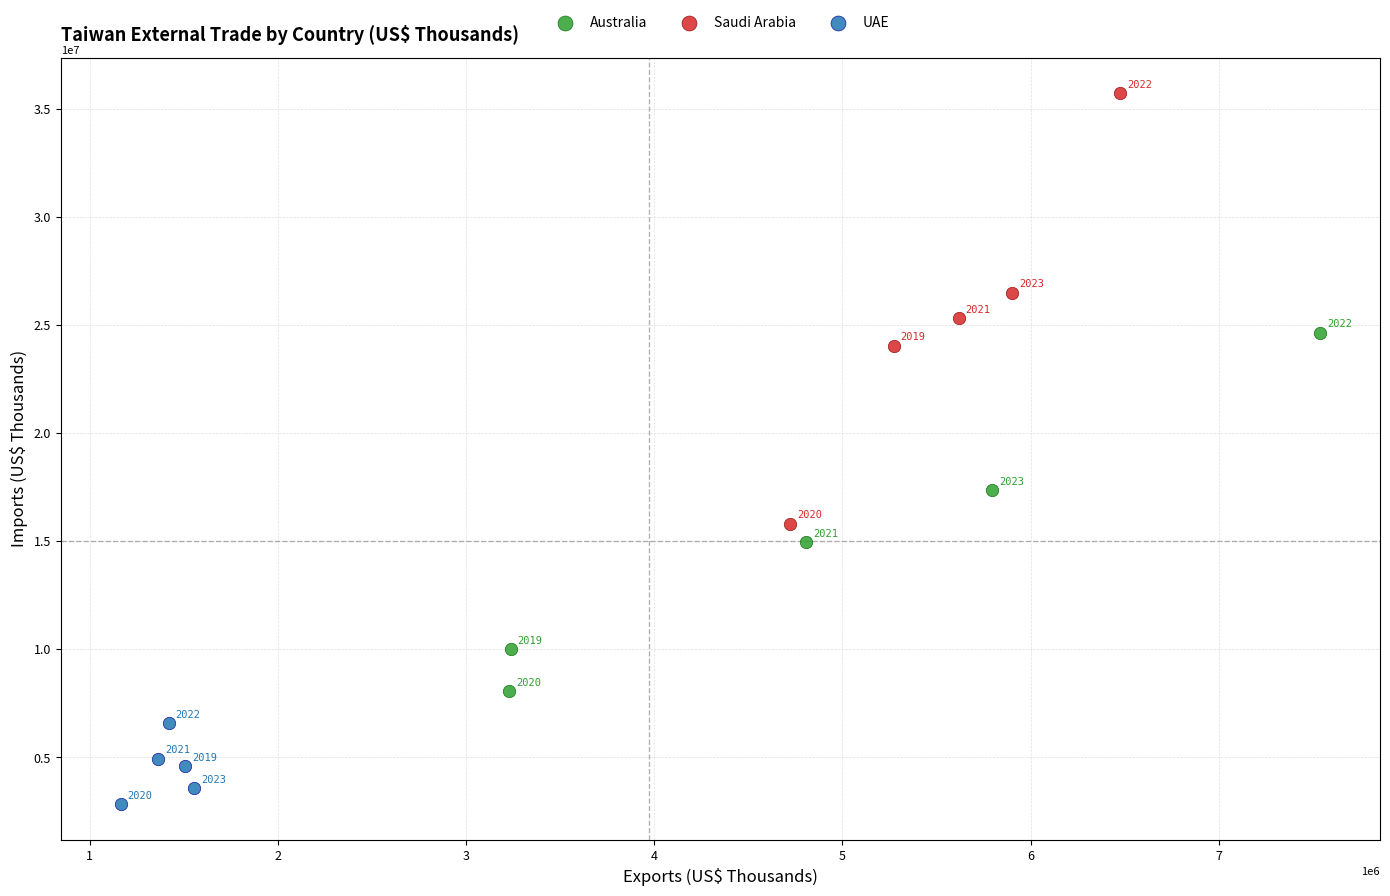

Which series contains the highest Y value?

Saudi Arabia